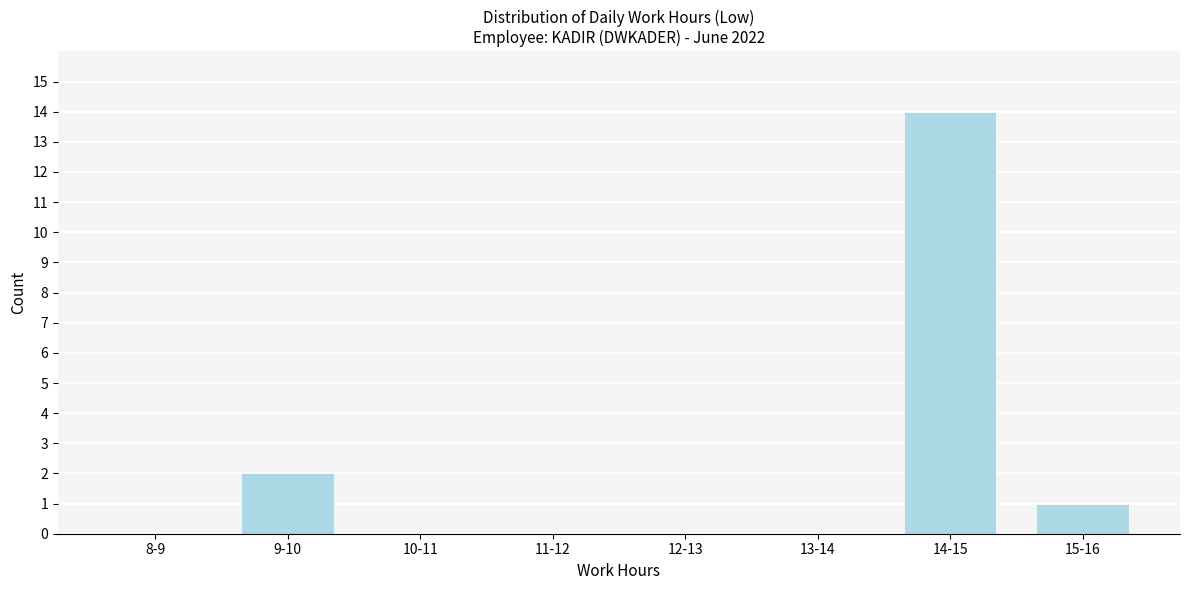

Reading left to right, what are all the values shown in this chart?

8-9=0	9-10=2	10-11=0	11-12=0	12-13=0	13-14=0	14-15=14	15-16=1